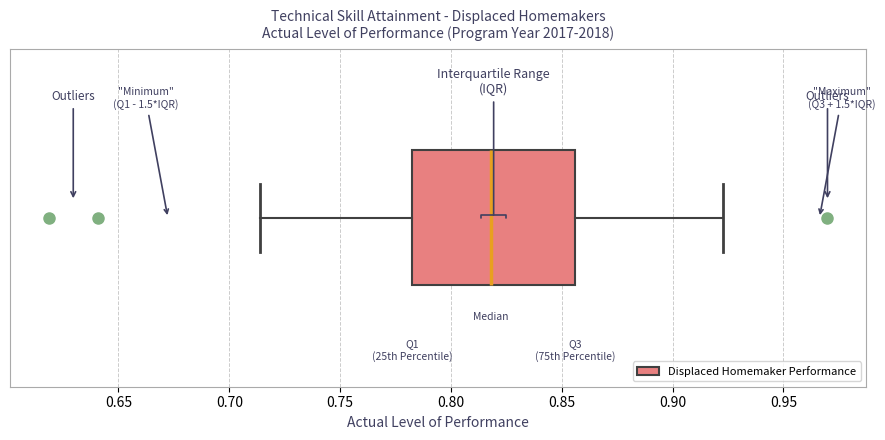

Read this box plot against the x-axis: the position of the median line, the range covered by the box, and the ends of both whiskers. The values are not printed on the chart, so give them approximately, as read against the axis.

median 0.820, box 0.785 to 0.855, whiskers 0.715 to 0.925